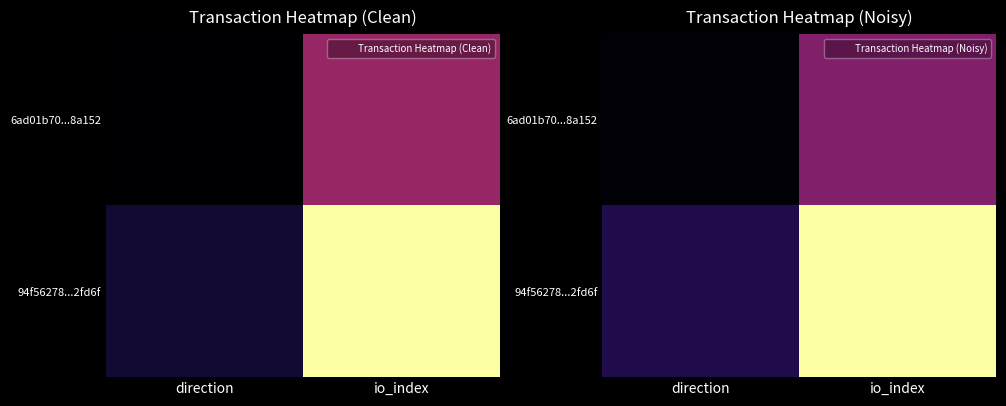

What is the approximate value of 94f56278...2fd6f at direction?

0.1